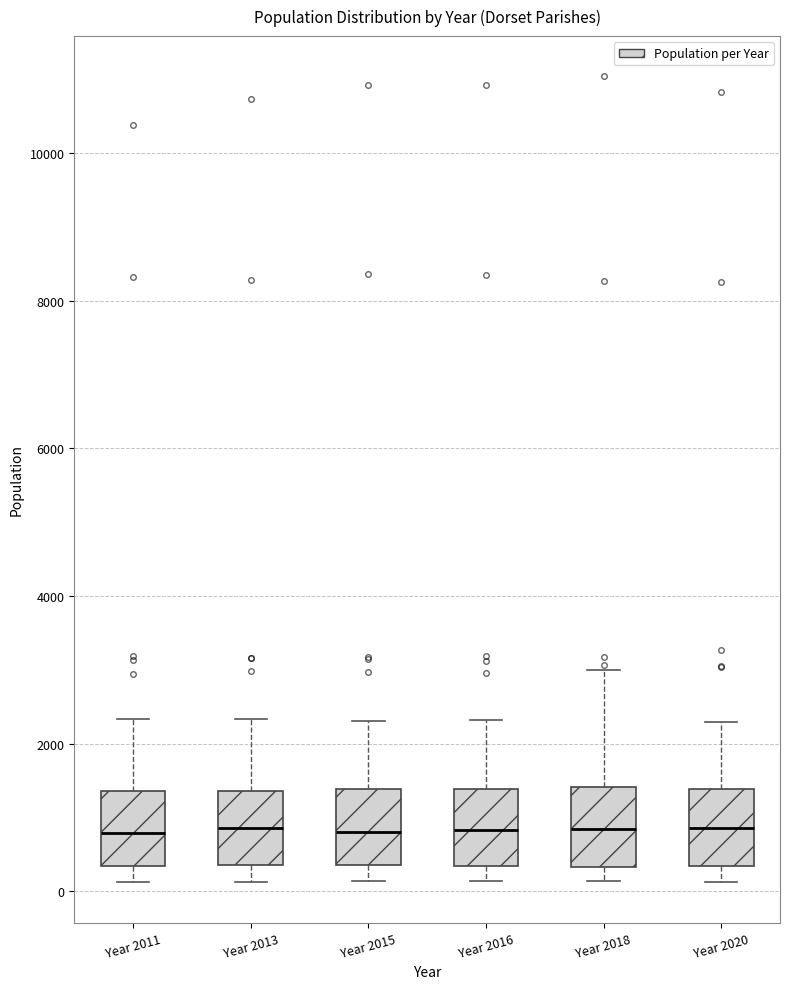

Reading left to right, read every box against the y-axis: the position of its median line, the range the box covers, and the ends of its whiskers. The values are not printed on the chart, so give them approximately, as read against the axis.

Year 2011: median 800, box 400 to 1400, whiskers 200 to 2400
Year 2013: median 800, box 400 to 1400, whiskers 200 to 2400
Year 2015: median 800, box 400 to 1400, whiskers 200 to 2400
Year 2016: median 800, box 400 to 1400, whiskers 200 to 2400
Year 2018: median 800, box 400 to 1400, whiskers 200 to 3000
Year 2020: median 800, box 400 to 1400, whiskers 200 to 2200